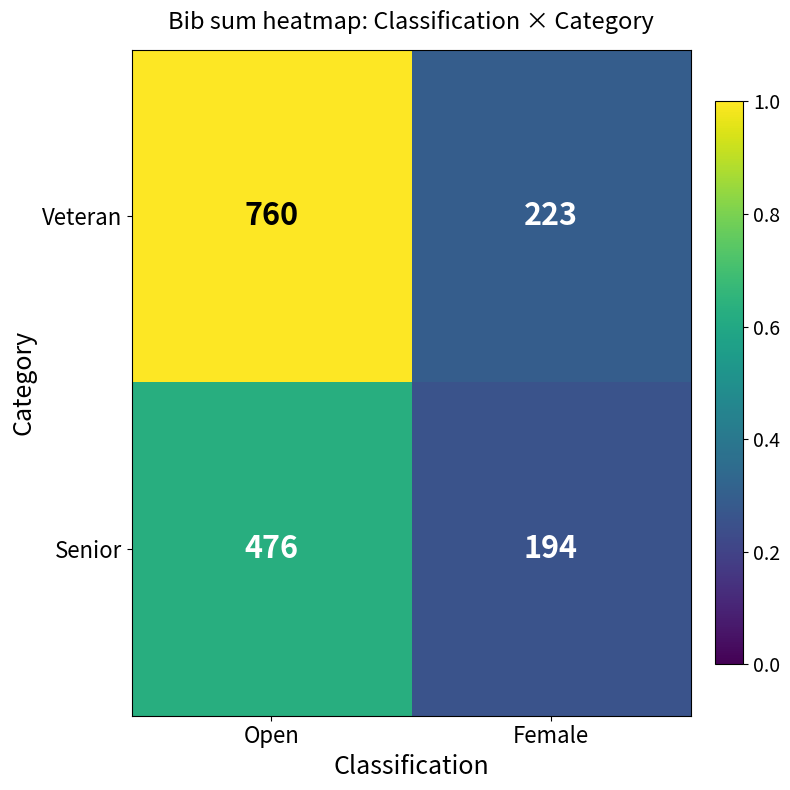

Reading left to right, what are all the values shown in this chart?

Veteran: 760	223
Senior: 476	194